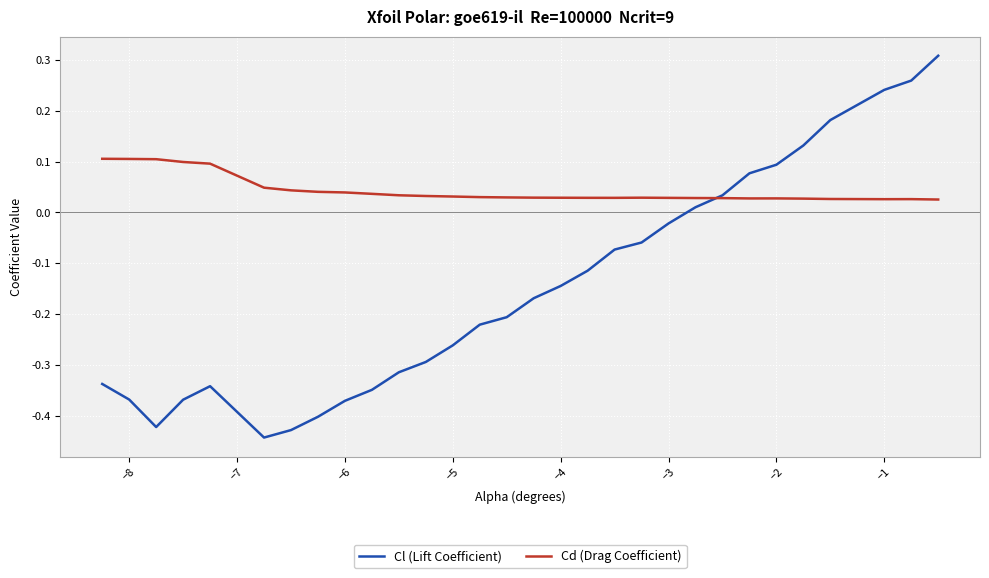

Which series has the largest range (max minus min)?

Cl (Lift Coefficient)